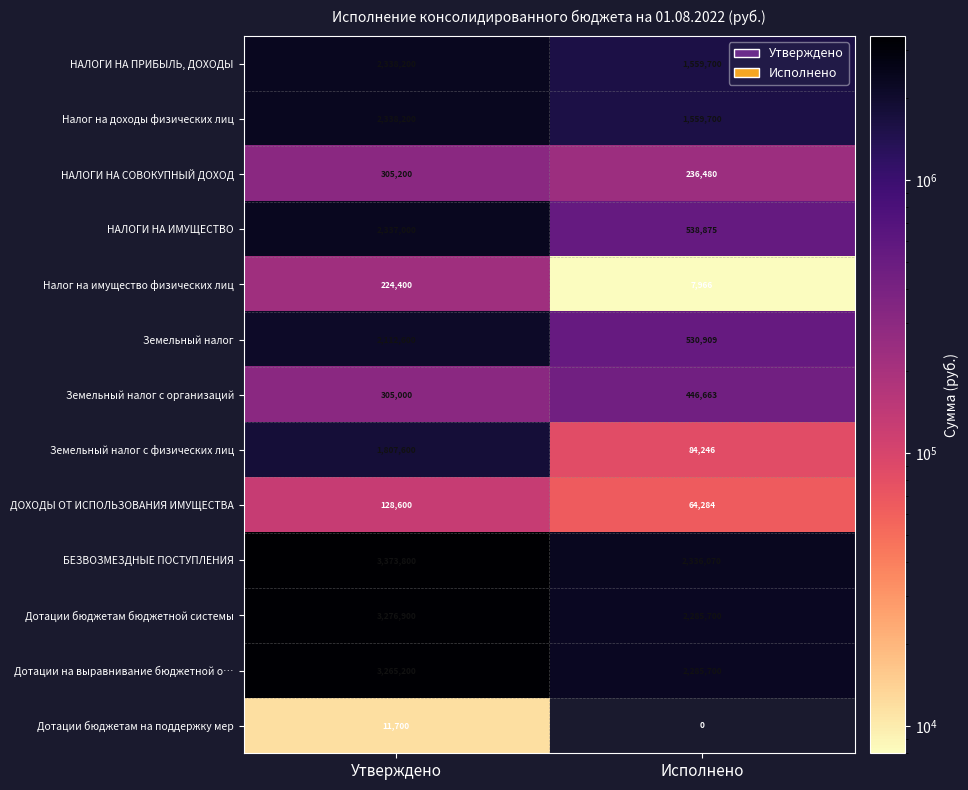

Rank the categories by Дотации бюджетам бюджетной системы value from lowest to highest.

Исполнено, Утверждено